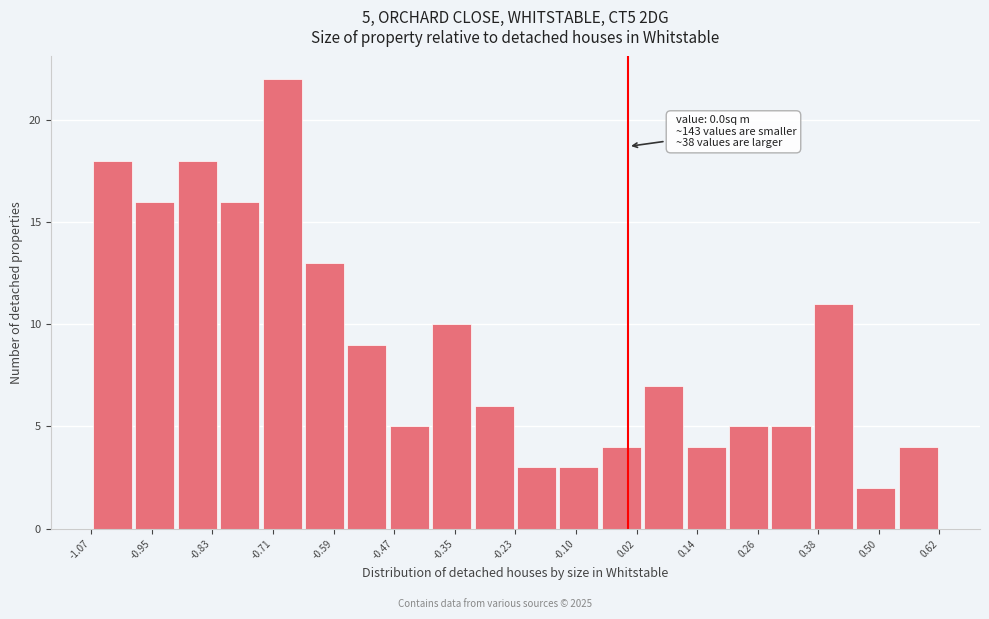

Over which range of the x-axis is the bar tallest?

-0.74 to -0.64